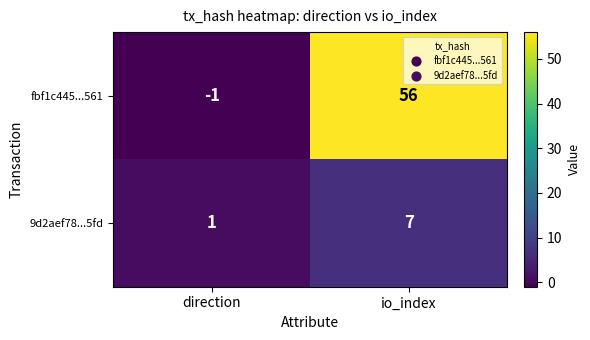

List the labels in order of 9d2aef78...5fd value, largest first.

io_index, direction